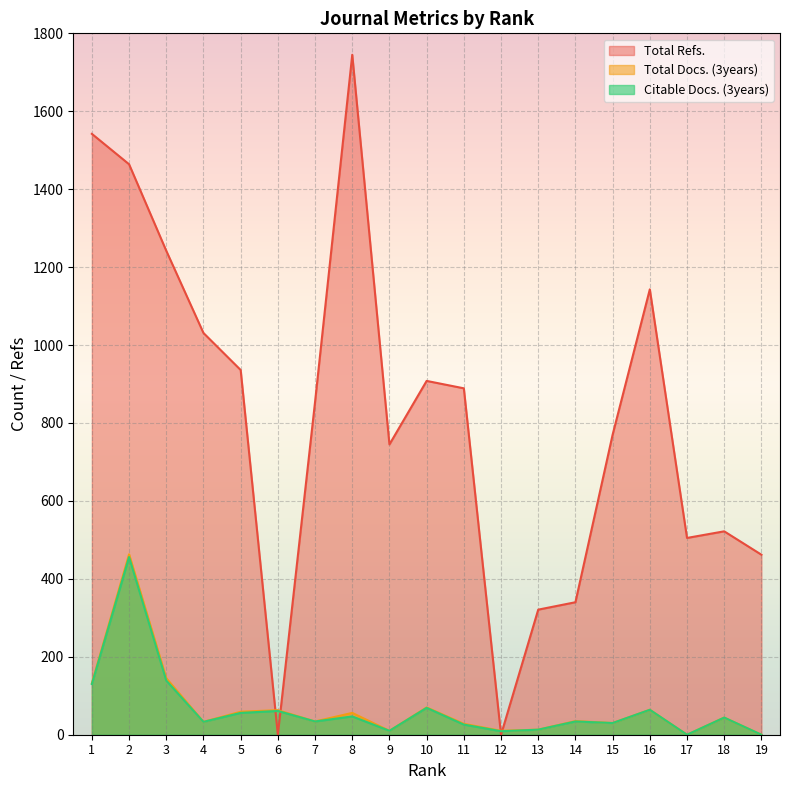

What value does the Total Docs. (3years) series have at 11?

28